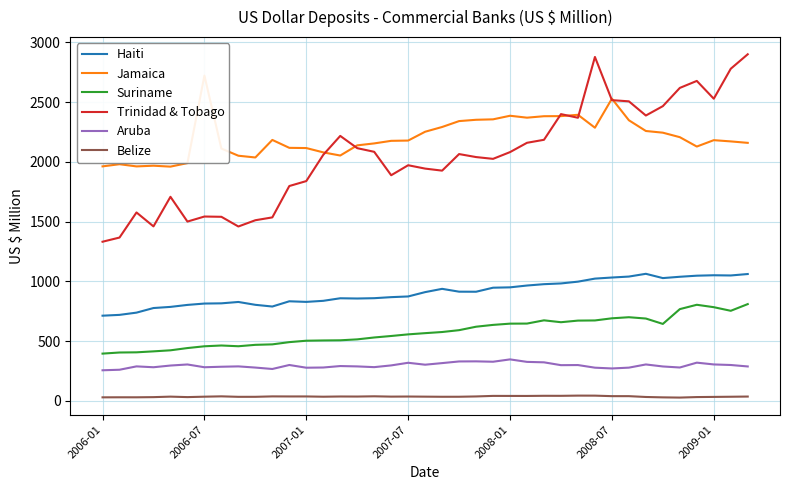

True or false: Haiti and Belize intersect in this chart.

False